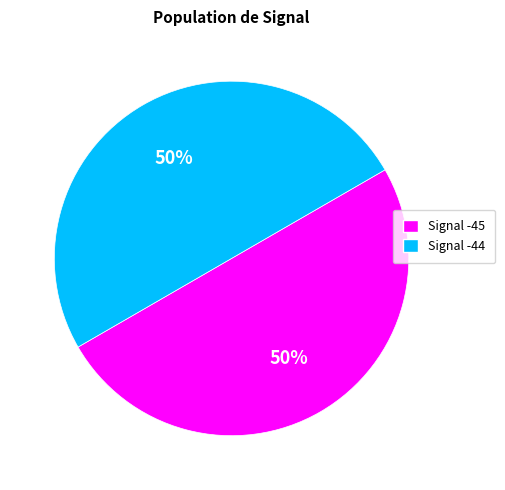

Count the number of slices in the pie.

2